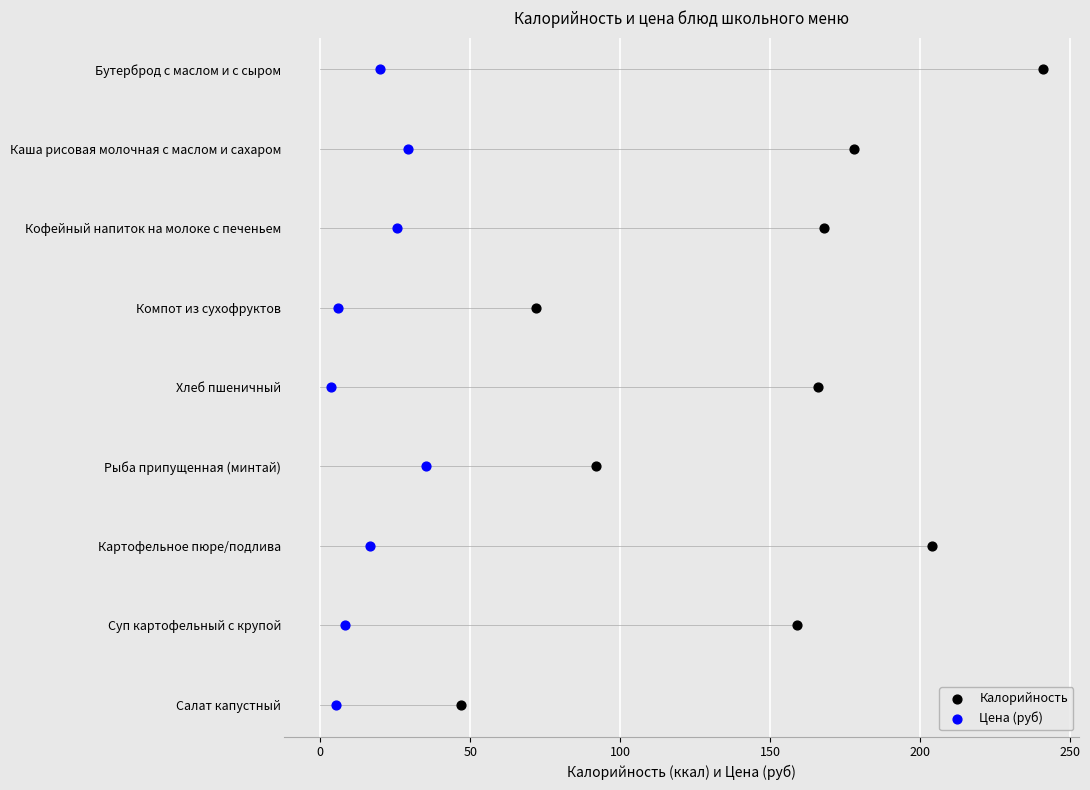

What are all the series names shown in the legend?

Калорийность, Цена (руб)